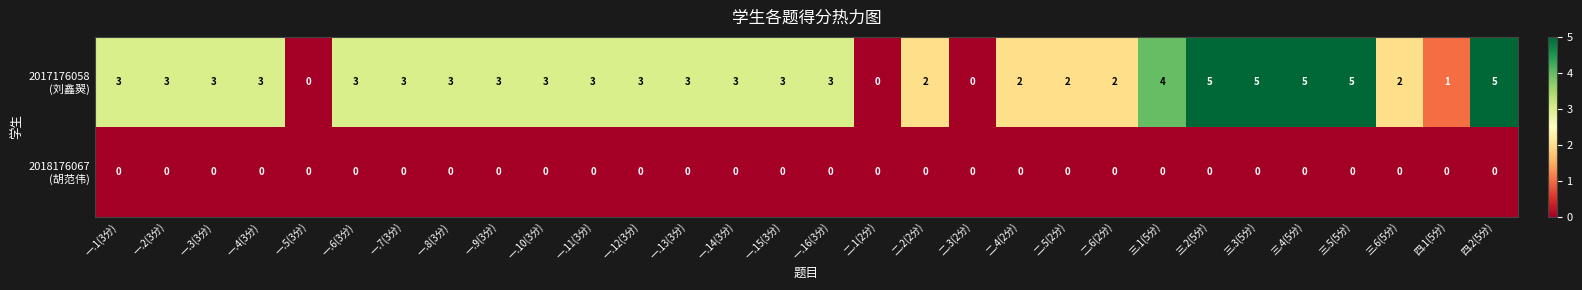

What is the total value across all series at 一.6(3分)?

3